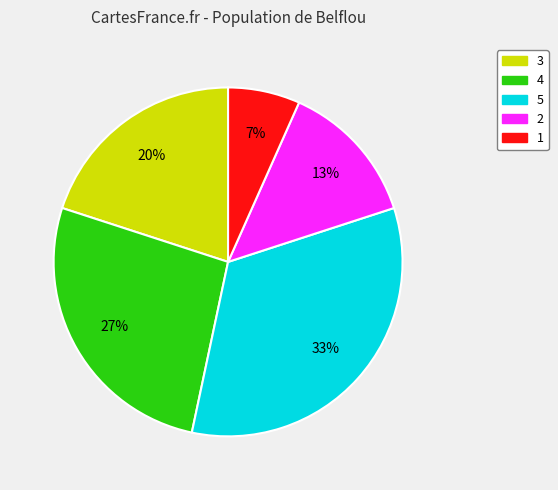

Between 1 and 5, which is larger?

5